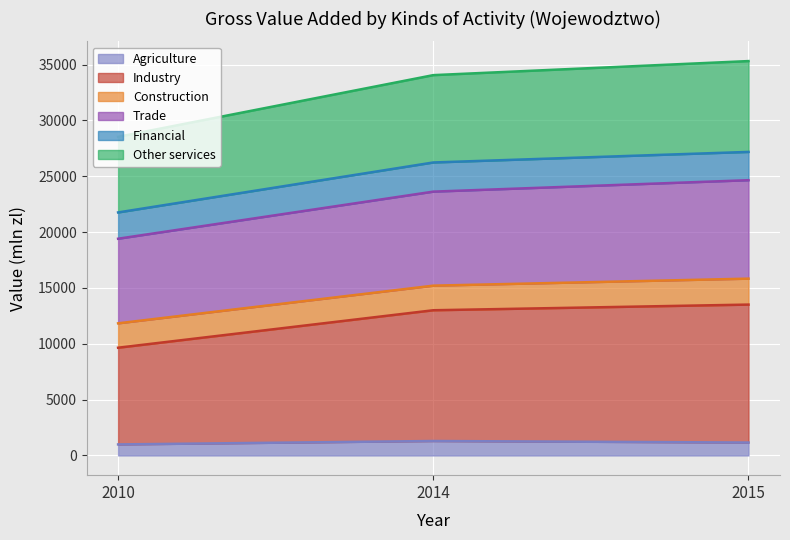

What is the maximum value for Agriculture?

1294